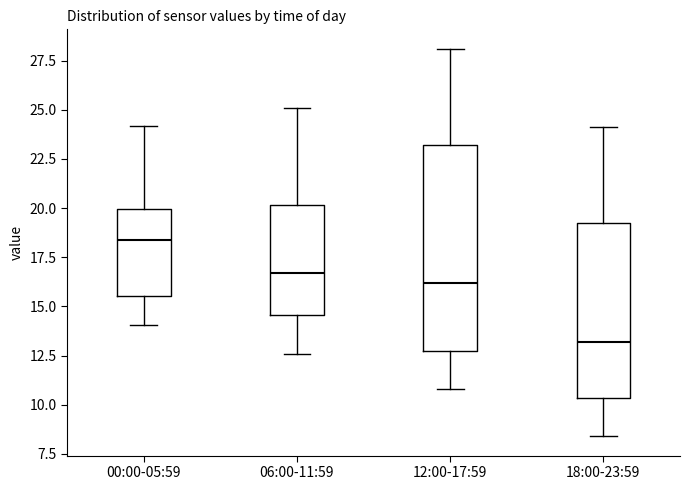

Reading left to right, read every box against the y-axis: the position of its median line, the range the box covers, and the ends of its whiskers. The values are not printed on the chart, so give them approximately, as read against the axis.

00:00-05:59: median 18.5, box 15.5 to 20.0, whiskers 14.0 to 24.0
06:00-11:59: median 16.5, box 14.5 to 20.0, whiskers 12.5 to 25.0
12:00-17:59: median 16.0, box 13.0 to 23.0, whiskers 11.0 to 28.0
18:00-23:59: median 13.0, box 10.5 to 19.5, whiskers 8.5 to 24.0